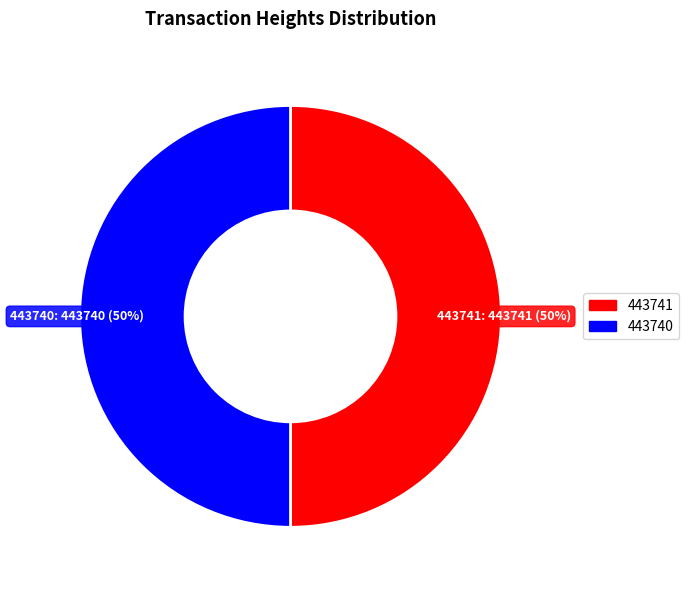

To the nearest percent, what is the combined percentage of 443740 and 443741?

100%